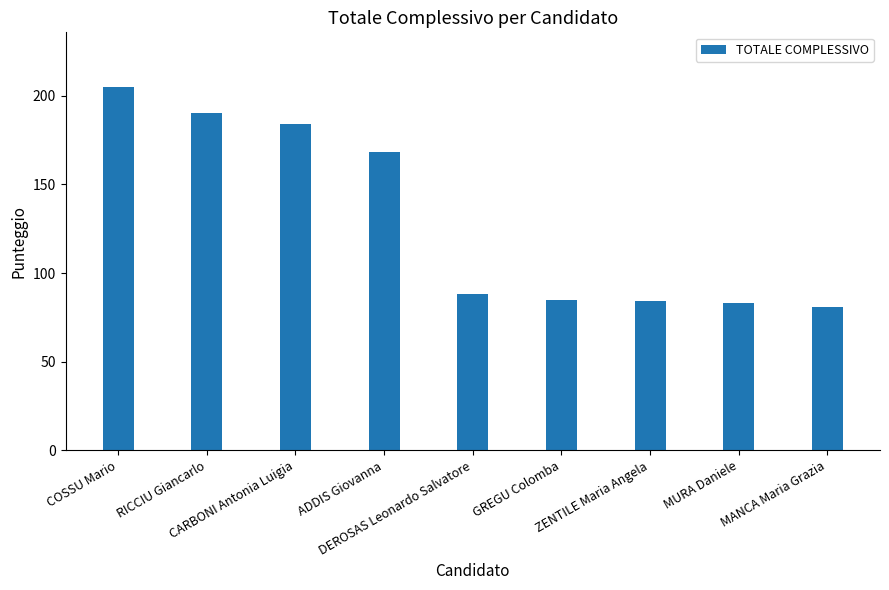

At which label is the value closest to 143?

ADDIS Giovanna